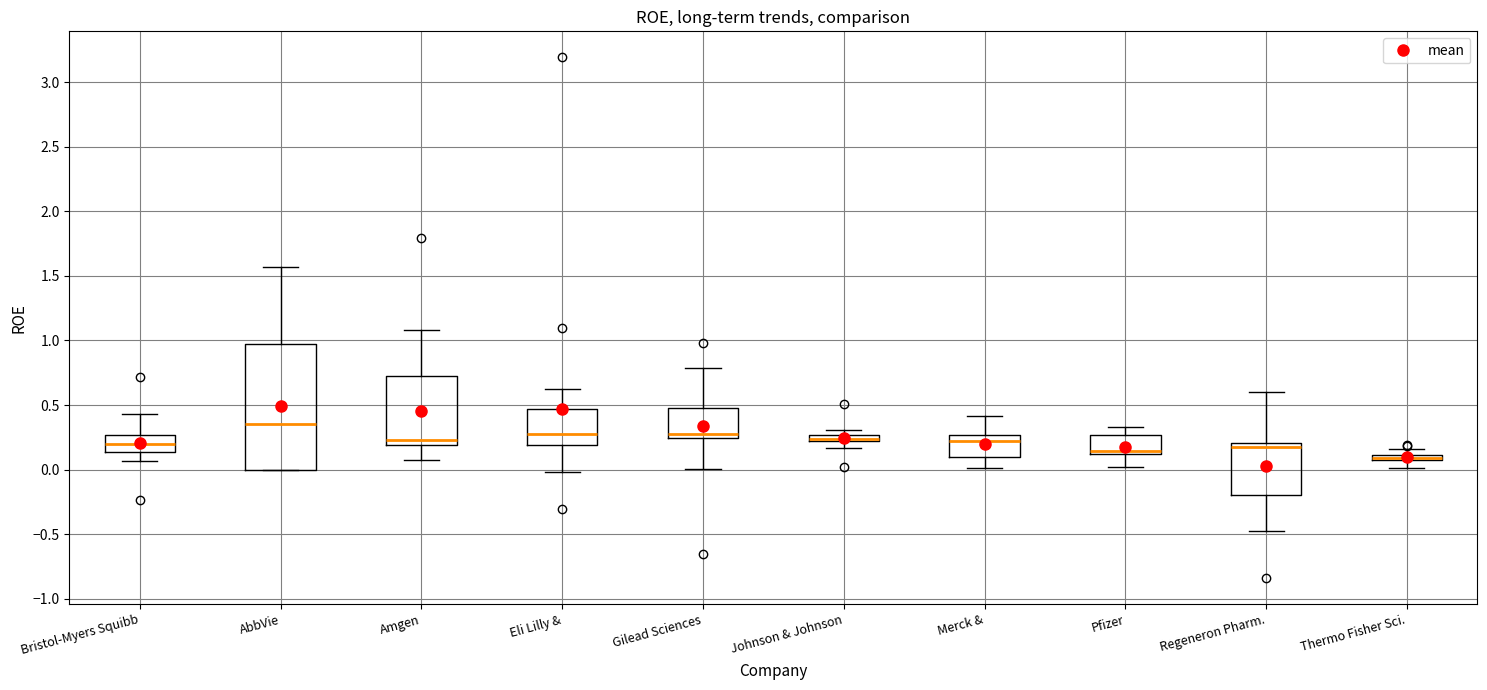

Where does the median line of the box for AbbVie sit on the y-axis? The values are not printed on the chart, so give them approximately, as read against the axis.

0.35